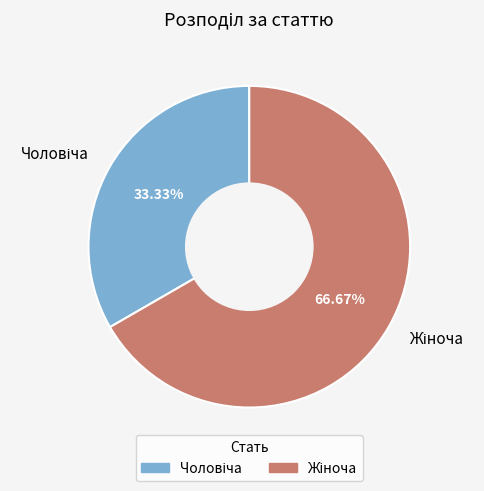

To the nearest percent, what is the difference between the largest and smallest slice percentages?

33%